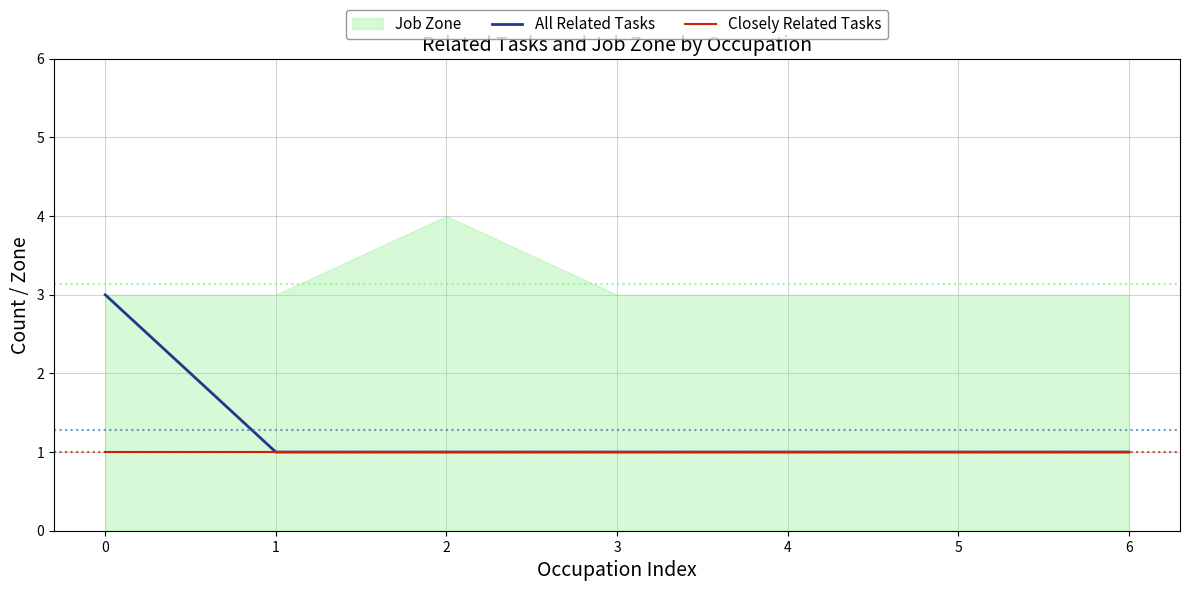

Count the All Related Tasks values in the range 1 to 2.

6